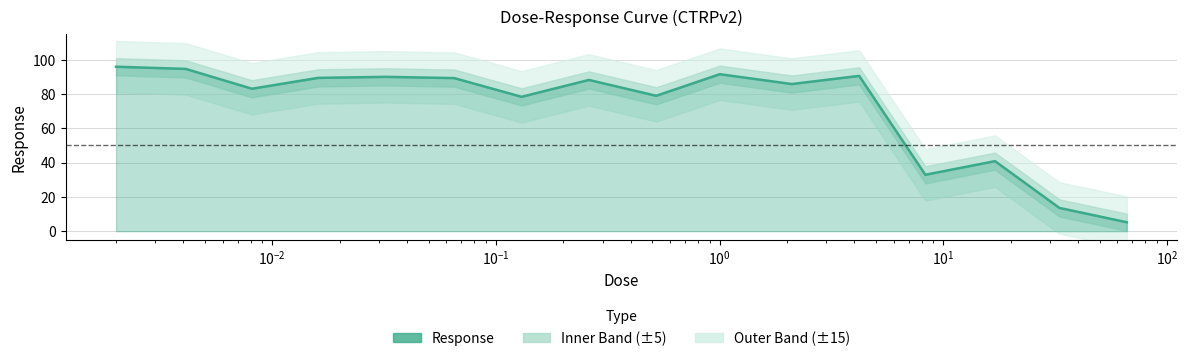

Count the number of values greater than 88.

8